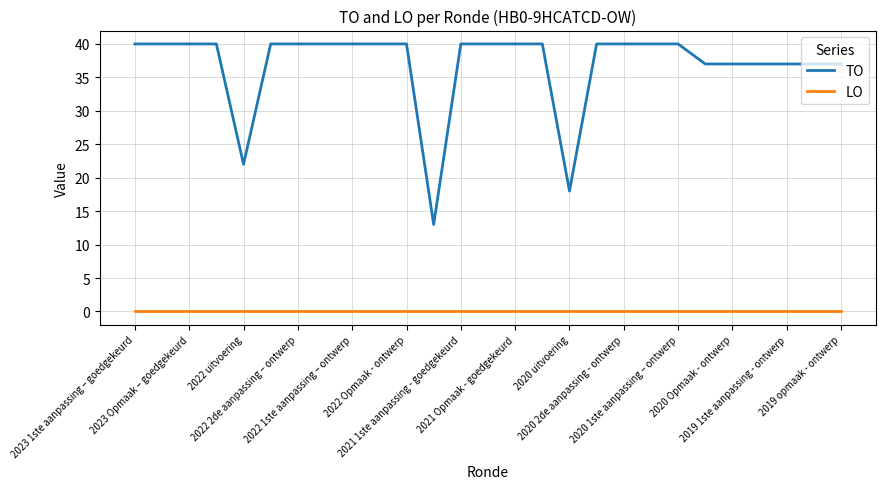

Which series has the widest spread of values?

TO